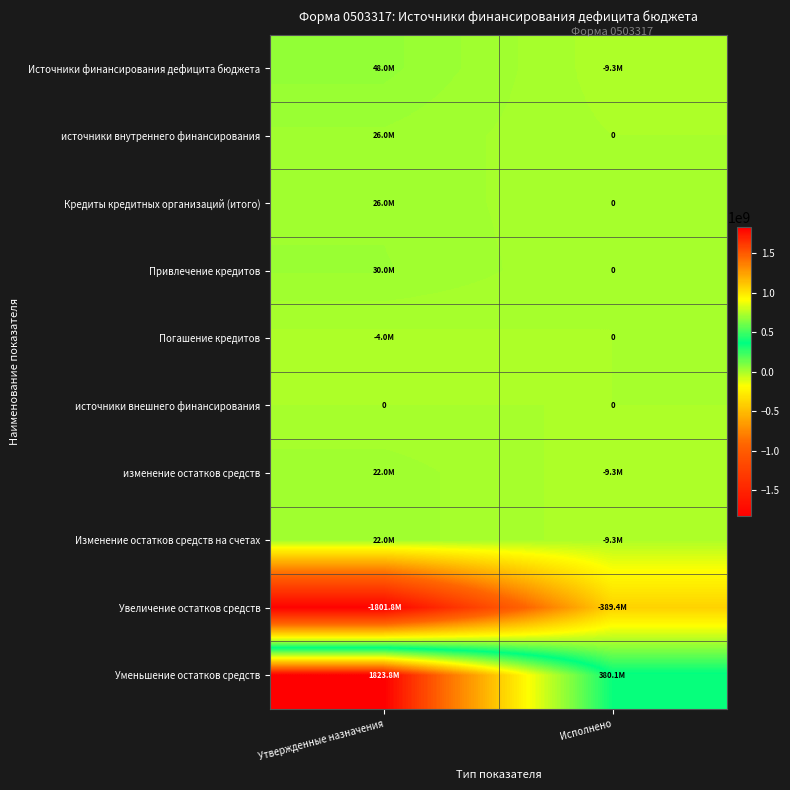

Is it true that источники внутреннего финансирования equals -16027458.2 at Исполнено?

False